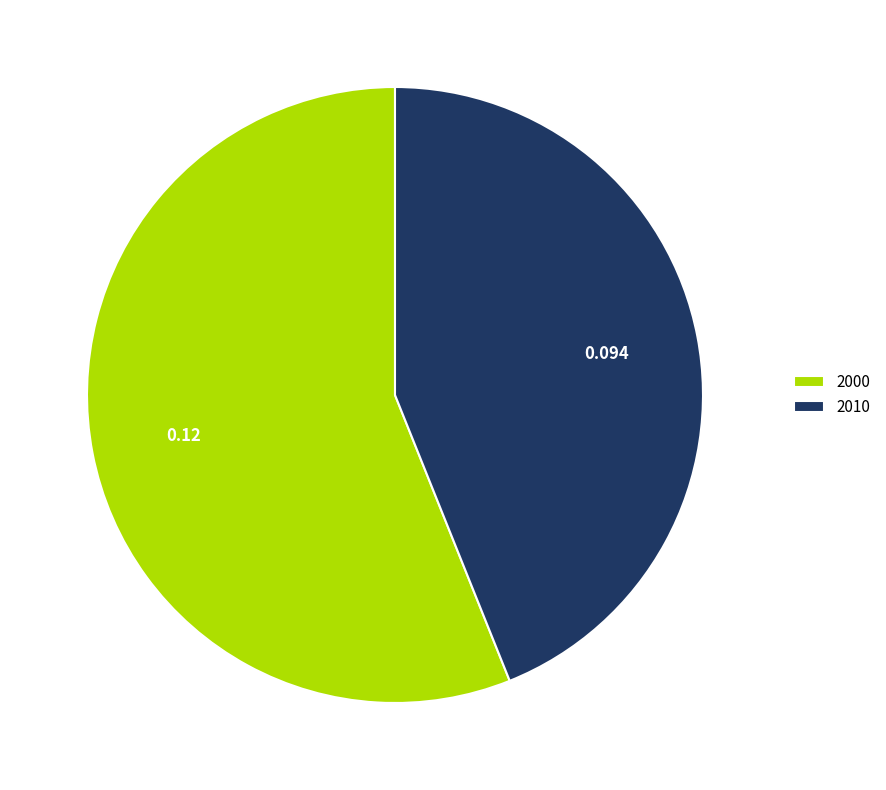

Does 2000 account for over 50% of the chart?

Yes